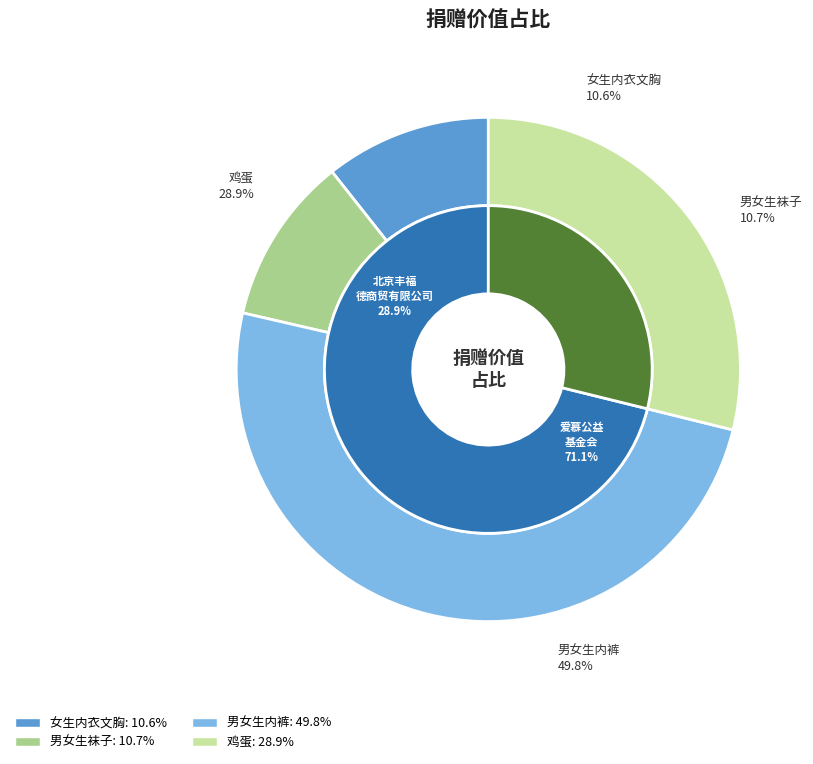

Is there any slice that represents more than half of the pie?

No